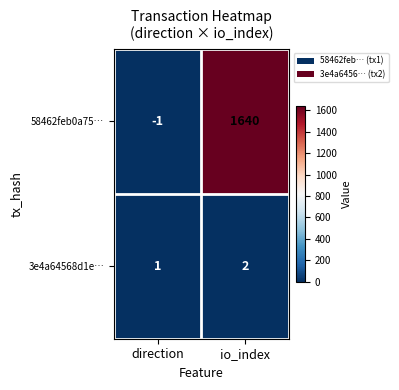

What is the greatest value displayed?

1640